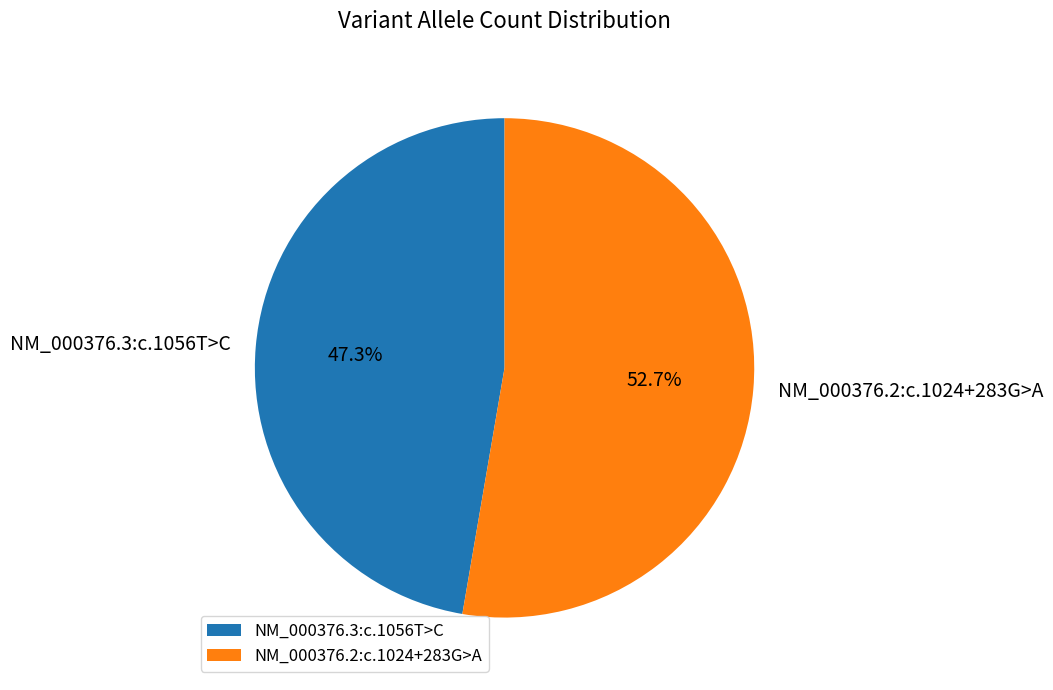

What is the total percentage of NM_000376.2:c.1024+283G>A and NM_000376.3:c.1056T>C?

100.0%